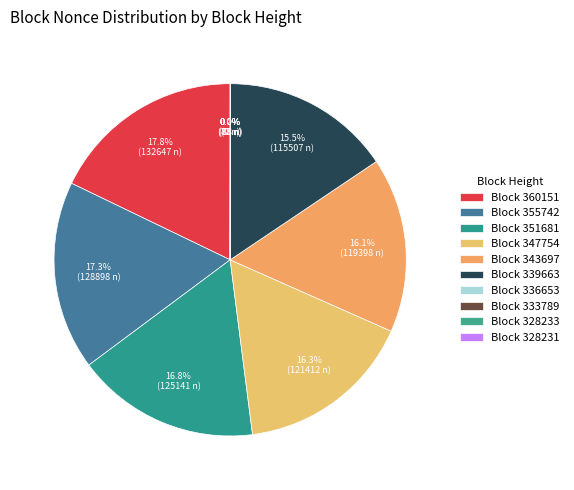

How many segments does this pie chart have?

10